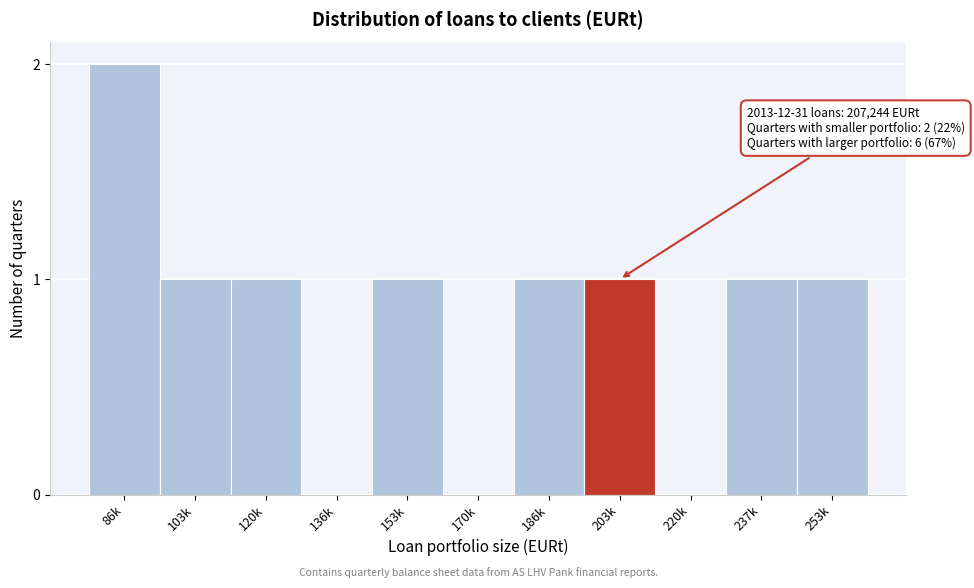

Reading left to right, extract all data points from this chart.

86k=2	103k=1	120k=1	136k=0	153k=1	170k=0	186k=1	203k=1	220k=0	237k=1	253k=1